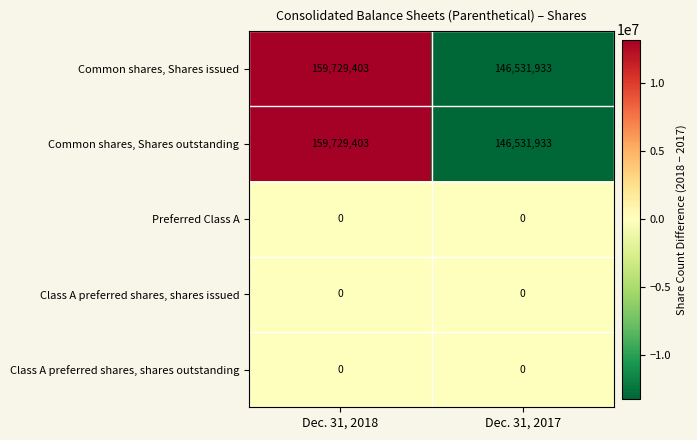

Reading left to right, extract all data points from this chart.

Common shares, Shares issued: 159729403	146531933
Common shares, Shares outstanding: 159729403	146531933
Preferred Class A: 0	0
Class A preferred shares, shares issued: 0	0
Class A preferred shares, shares outstanding: 0	0